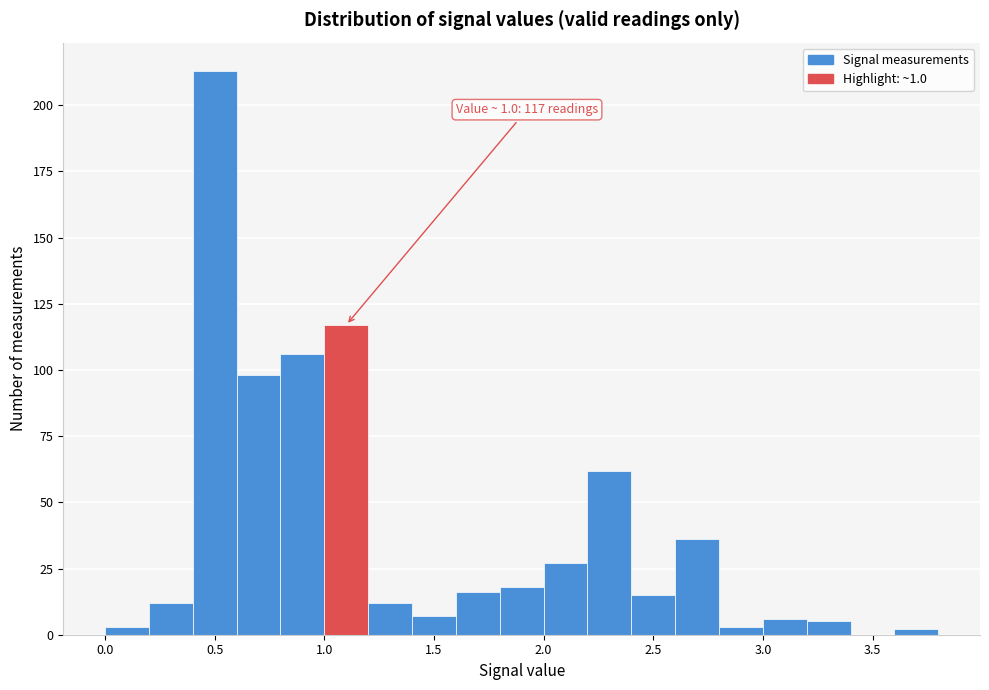

Over which range of the x-axis is the bar tallest?

0.4 to 0.6